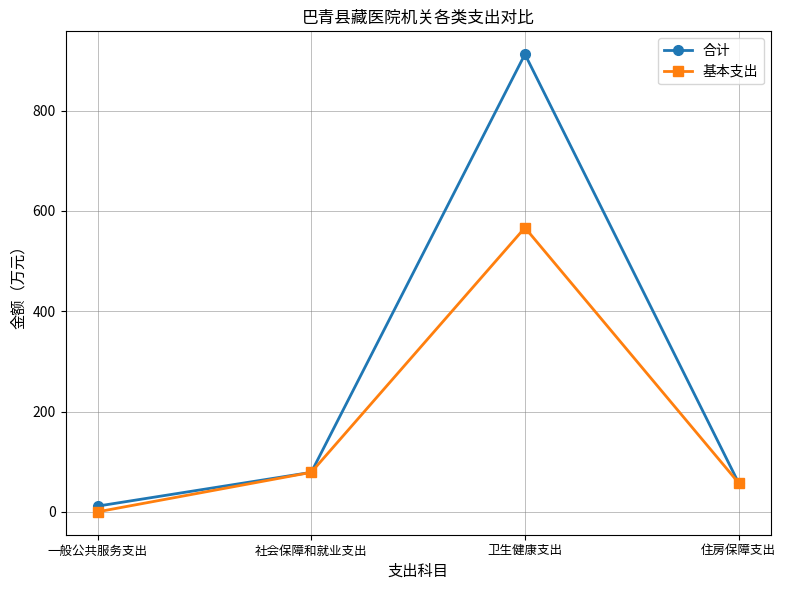

Which category has the lowest value in the 基本支出 series?

一般公共服务支出